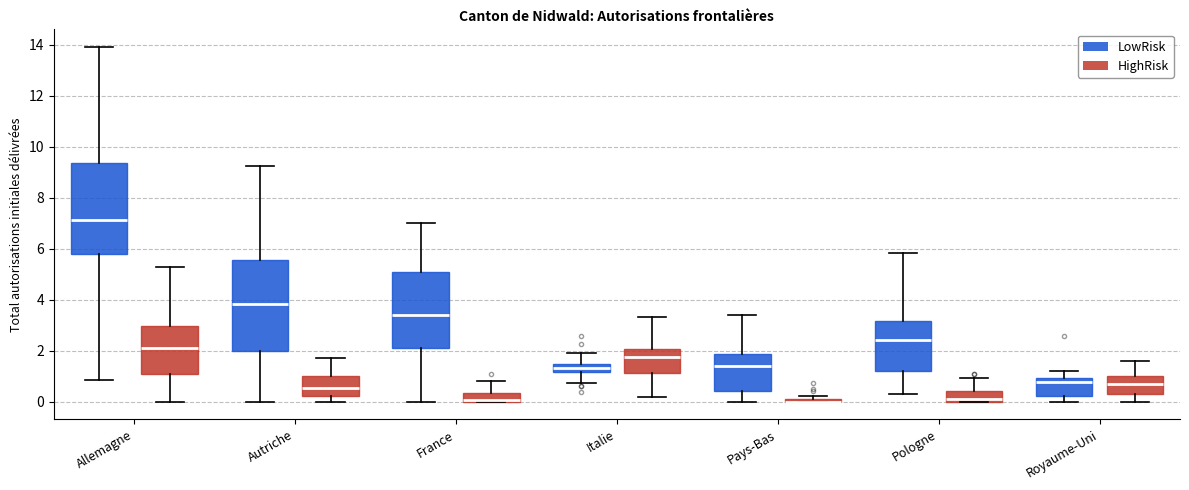

Where is the lower edge of the box for Pologne (LowRisk) on the y-axis? The values are not printed on the chart, so give them approximately, as read against the axis.

1.2